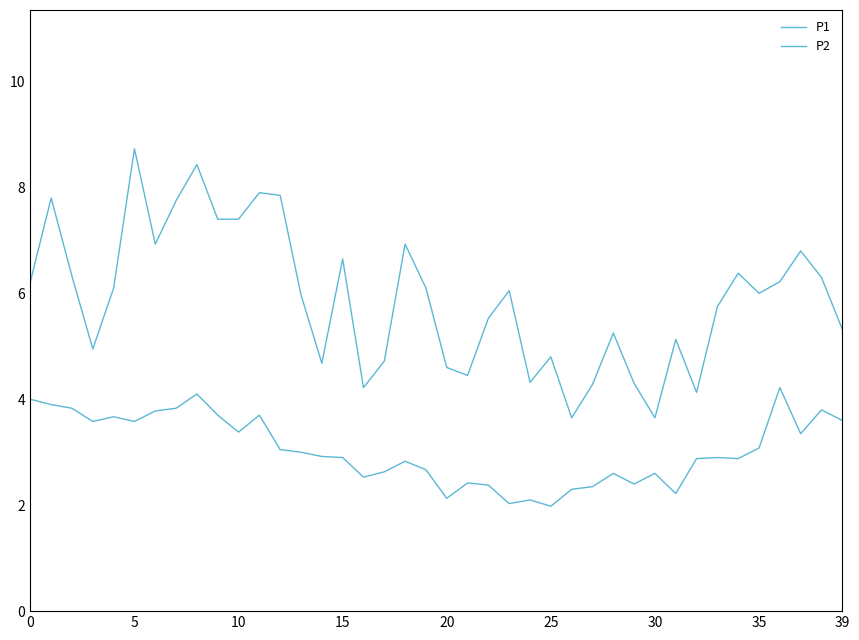

How many lines are shown in the chart?

2